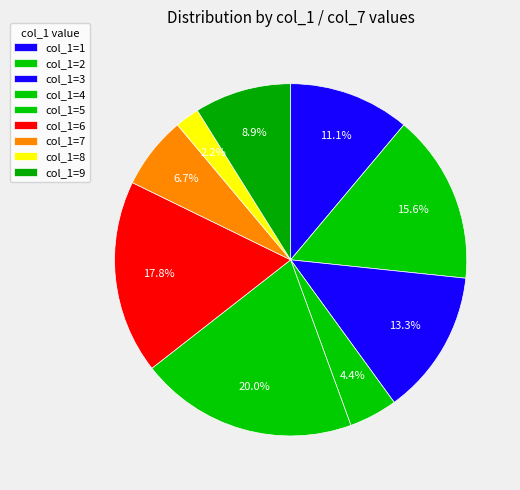

How many segments does this pie chart have?

9